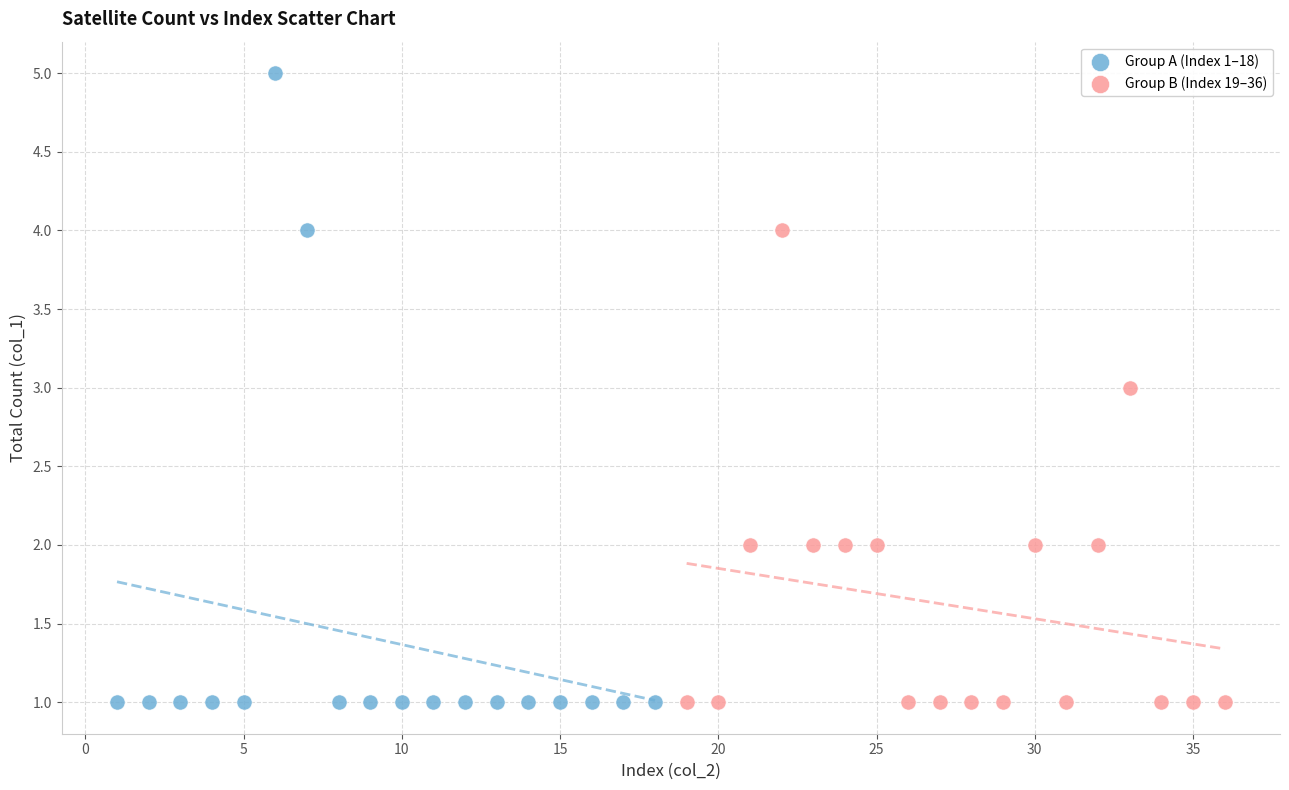

Which series has the largest Y range (max minus min)?

Group A (Index 1–18)